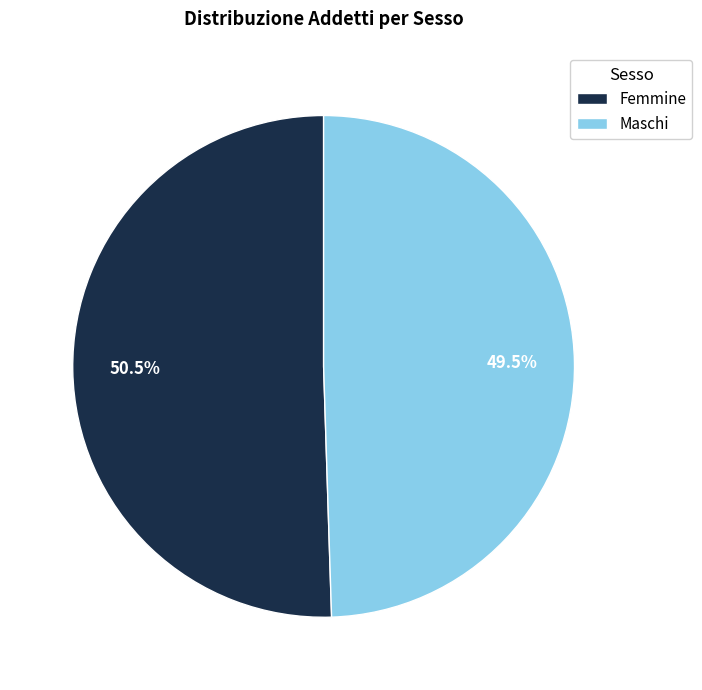

Rank the categories by value from lowest to highest.

Maschi, Femmine